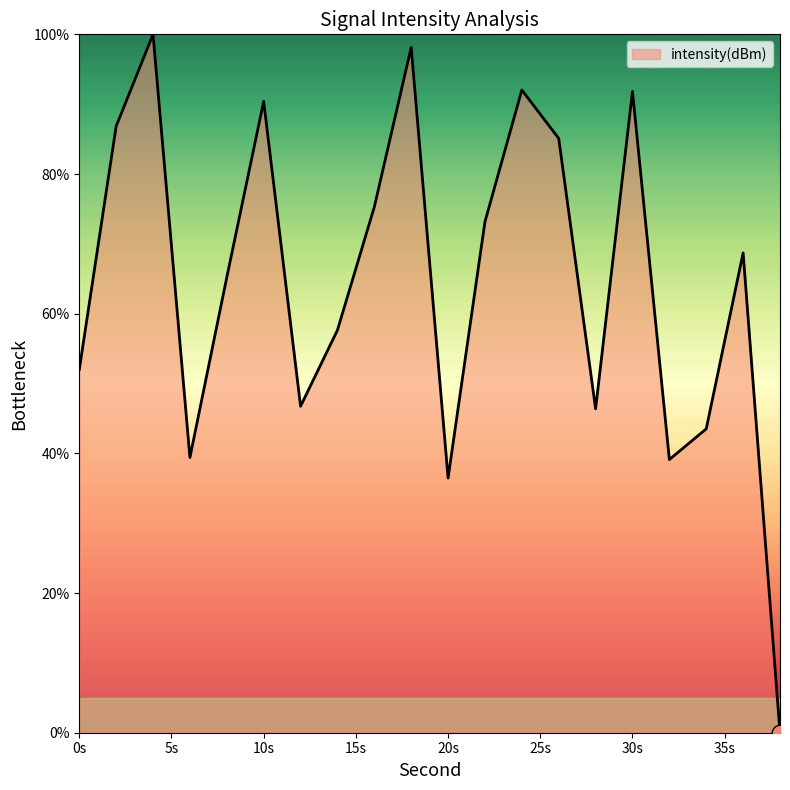

What is the difference between the maximum and minimum values?

100.0